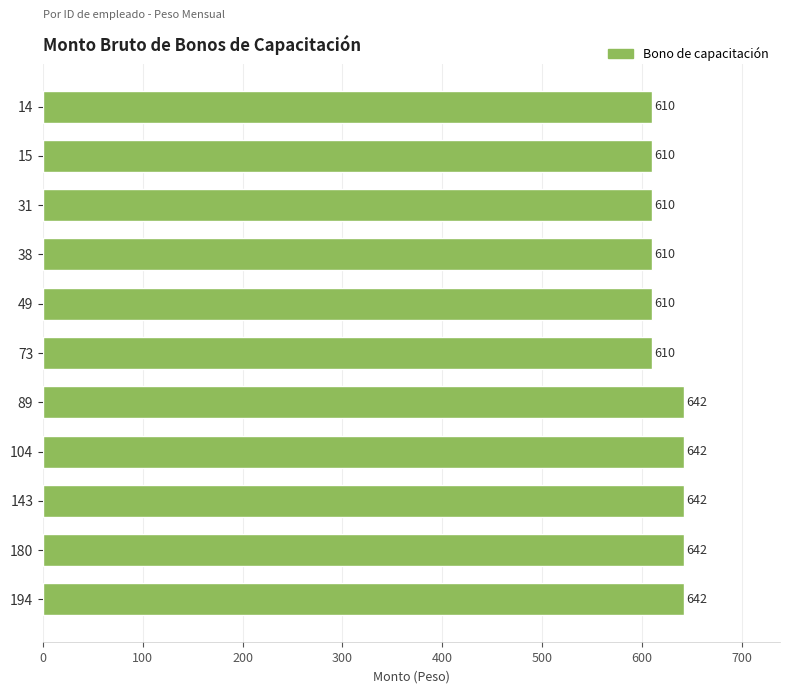

What is the value of the 2nd bar from the top?

610